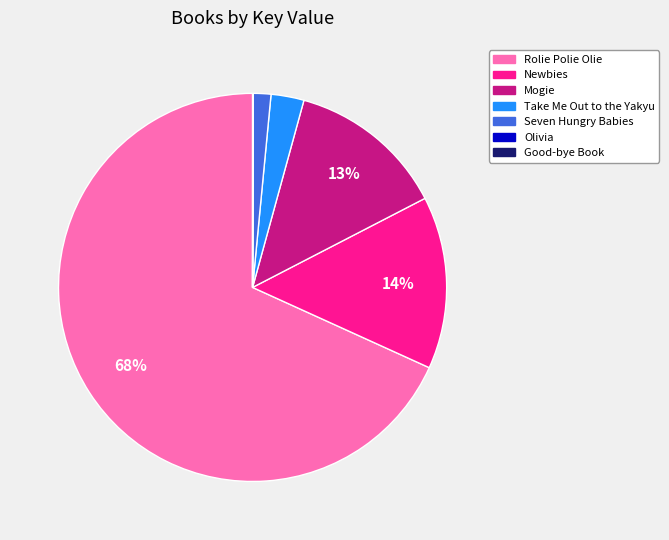

To the nearest percent, what percentage of the pie is Newbies?

14%